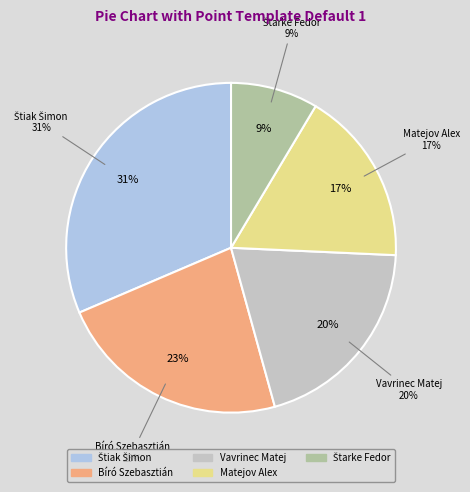

How many slices are in this pie chart?

5